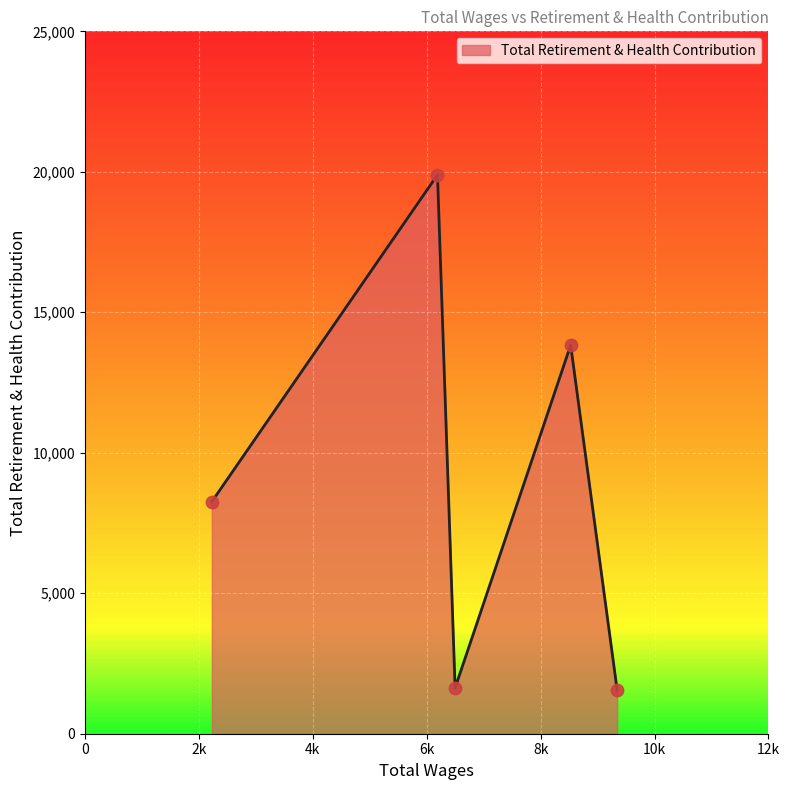

Between 6499 and 2229, which is larger?

2229